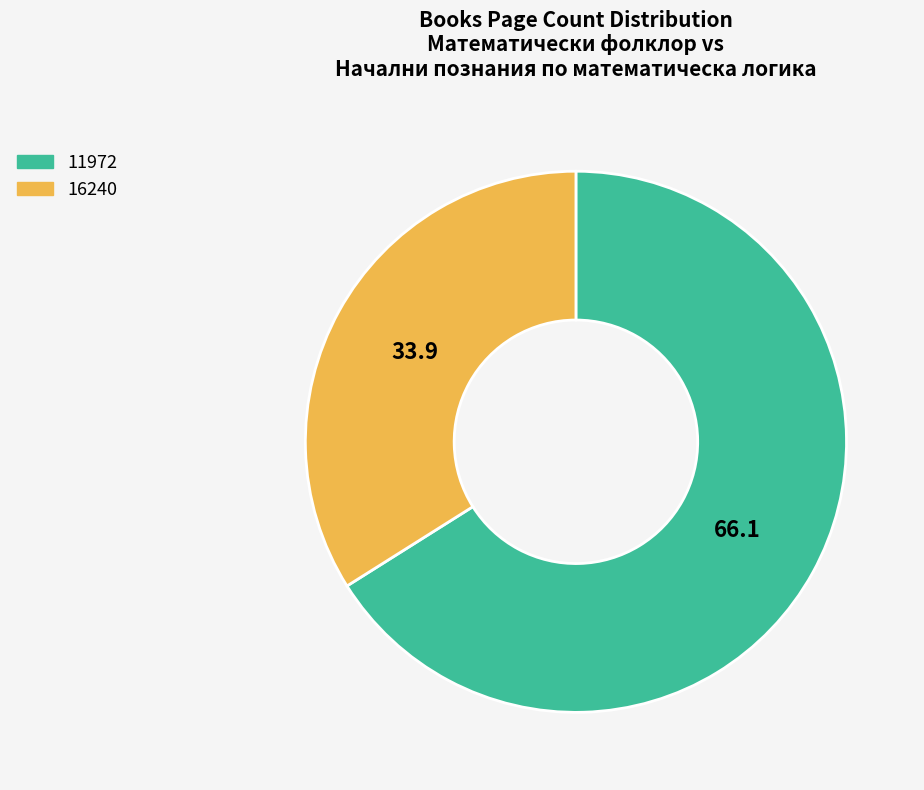

How many segments does this pie chart have?

2